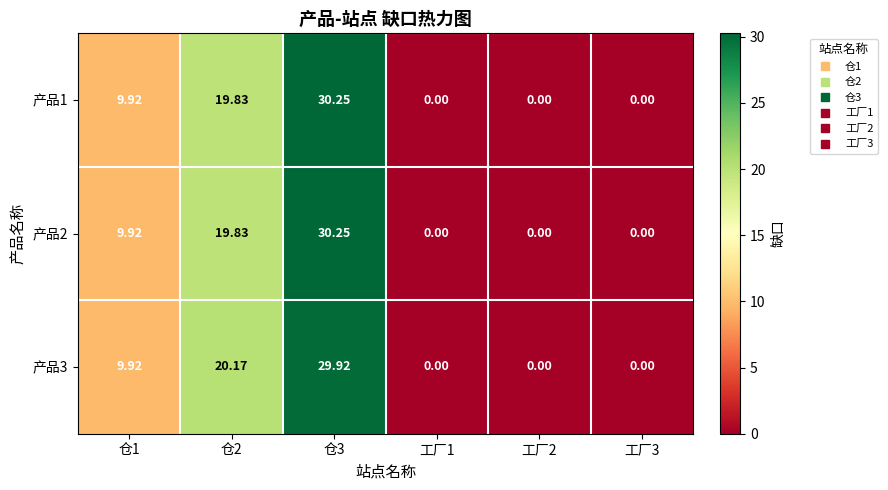

Reading left to right, transcribe all the data shown in this chart.

产品1: 仓1=9.9	仓2=19.8	仓3=30.2	工厂1=0.0	工厂2=0.0	工厂3=0.0
产品2: 仓1=9.9	仓2=19.8	仓3=30.2	工厂1=0.0	工厂2=0.0	工厂3=0.0
产品3: 仓1=9.9	仓2=20.2	仓3=29.9	工厂1=0.0	工厂2=0.0	工厂3=0.0